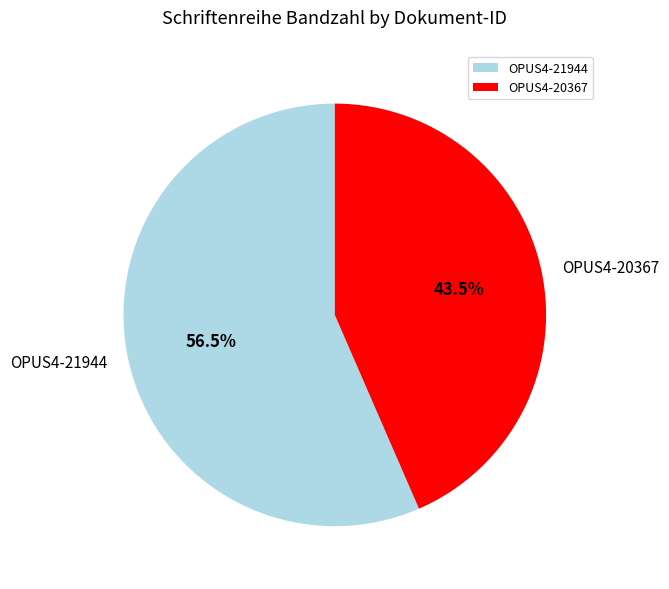

Which category has the smallest portion of the pie?

OPUS4-20367